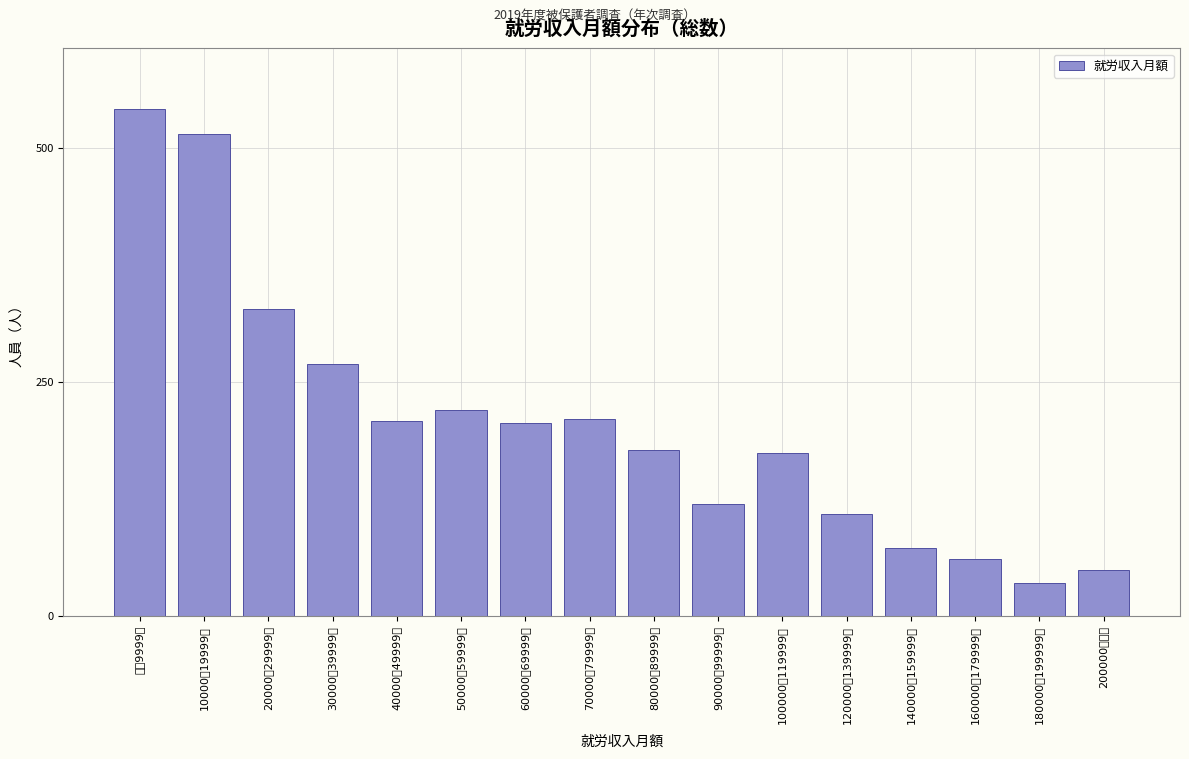

What is the difference between the maximum and minimum values?

507